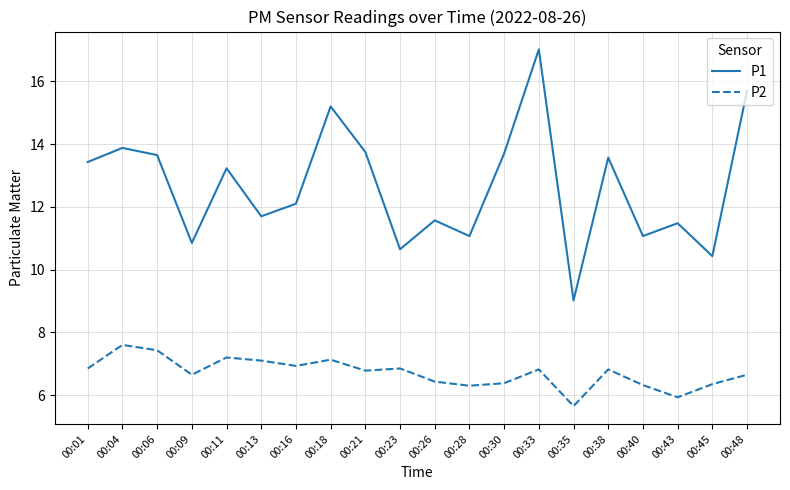

Is it true that P2 equals 1.7 at 00:21?

False